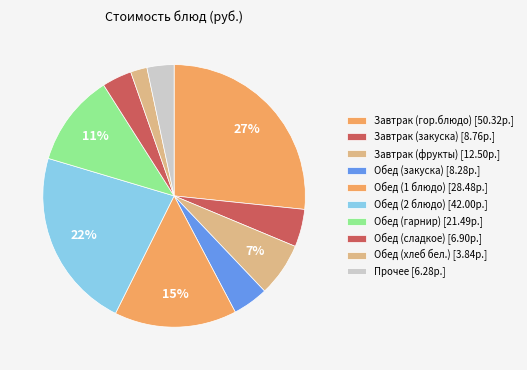

How many slices are in this pie chart?

10